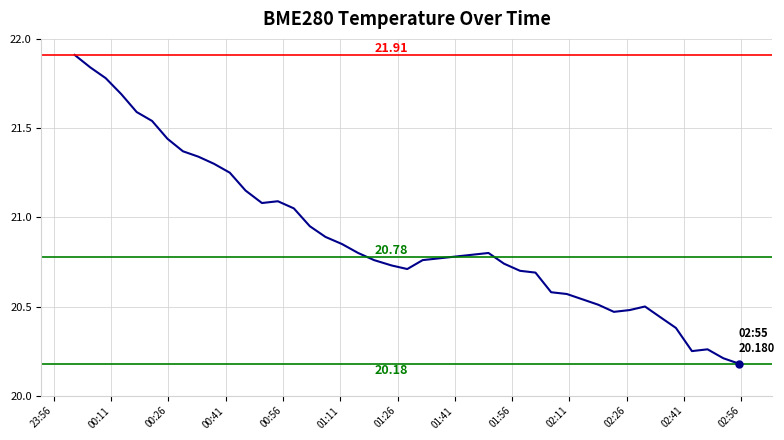

What is the maximum value shown in the chart?

21.9